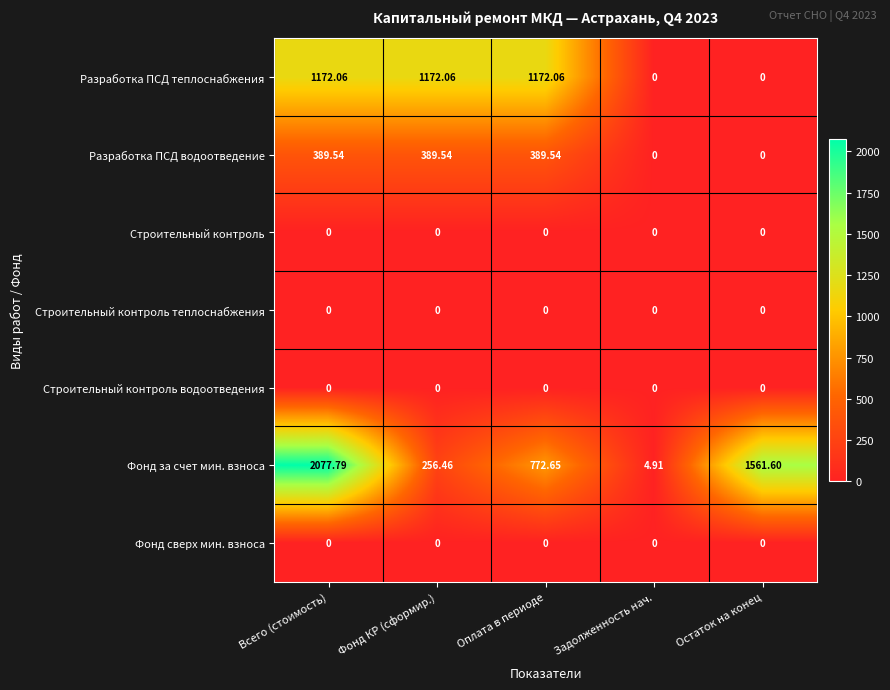

Which series changed the most between Всего (стоимость) and Остаток на конец?

Разработка ПСД теплоснабжения